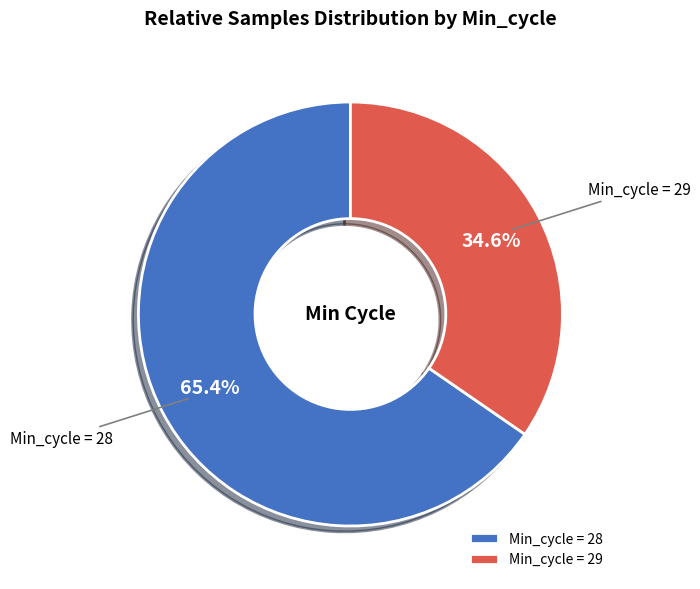

Which category has the biggest portion of the pie?

Min_cycle = 28